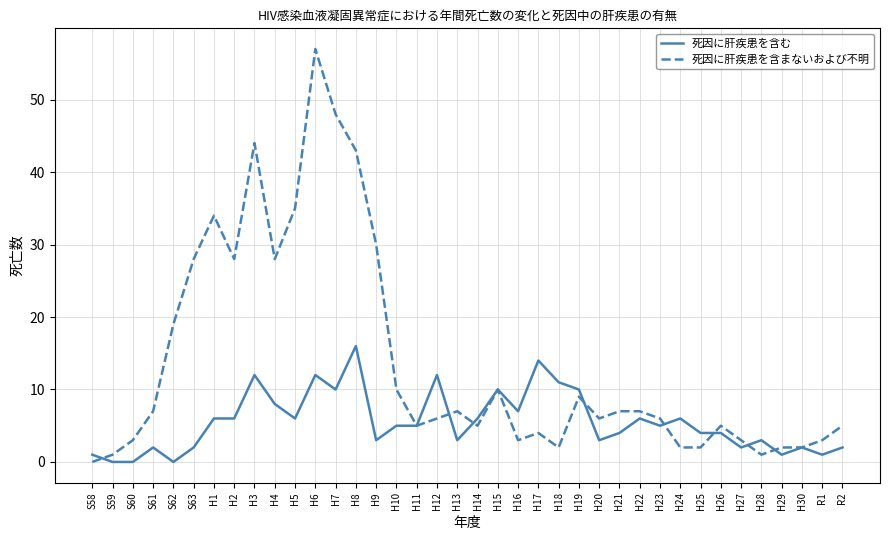

How many lines are shown in the chart?

2